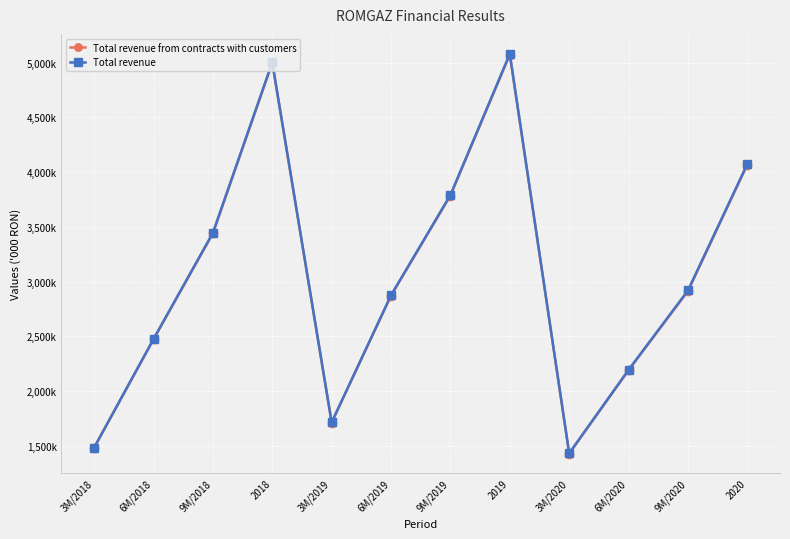

What is the label of the 11th point from the right?

6M/2018